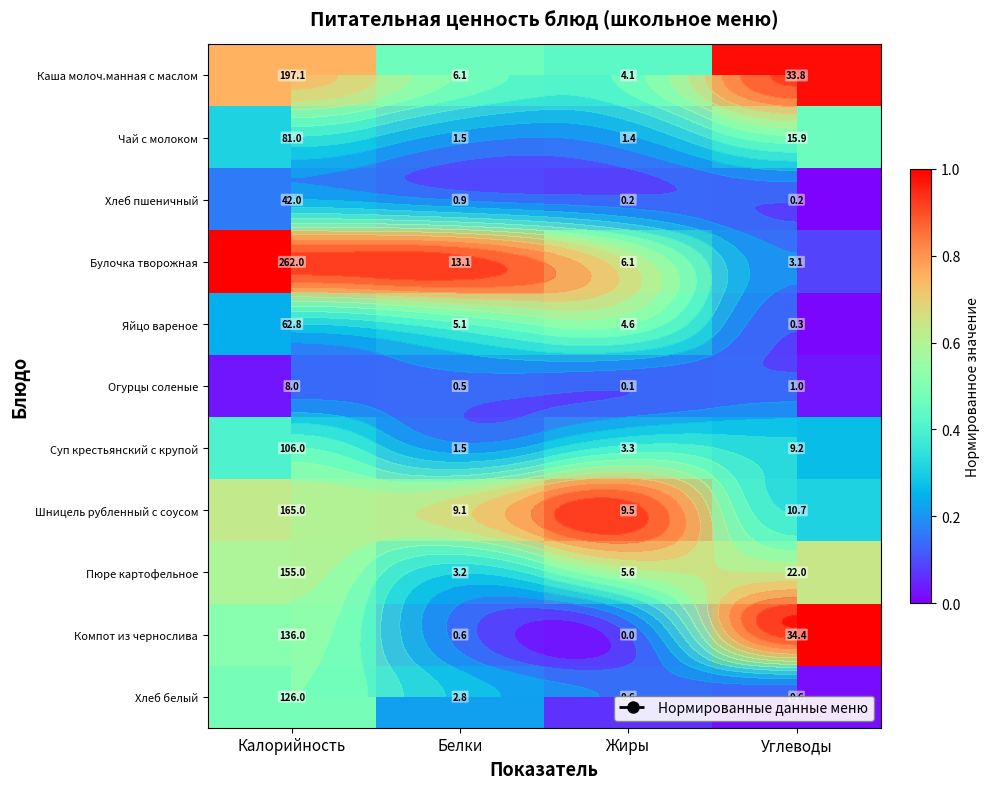

What is the maximum value shown in the chart?

1.0